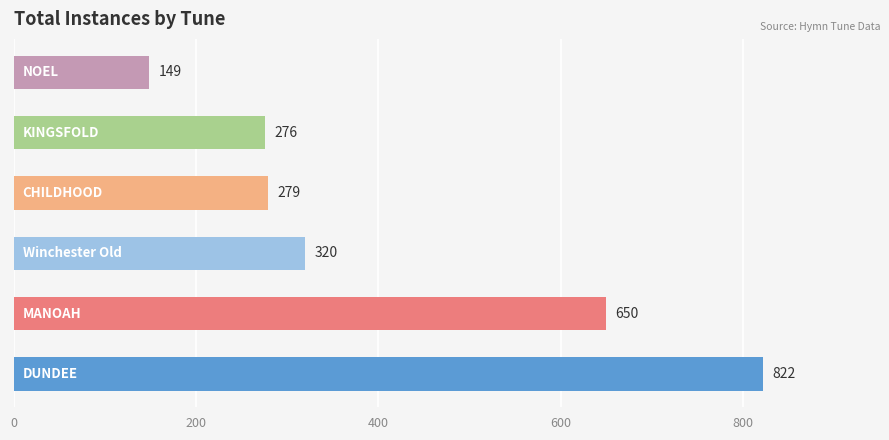

Reading bottom to top, list all the values displayed in this chart.

822	650	320	279	276	149